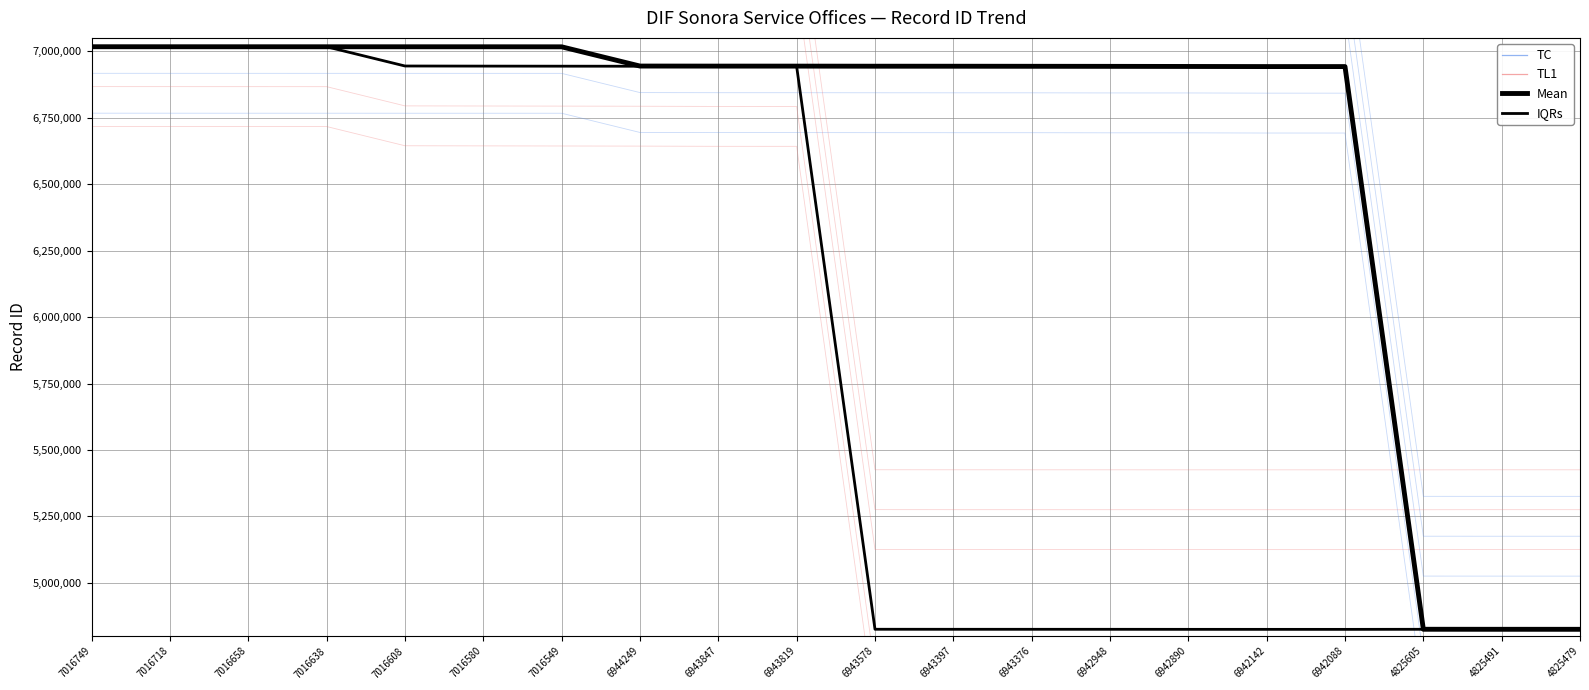

How many values in the Mean series are below 6943808?

10